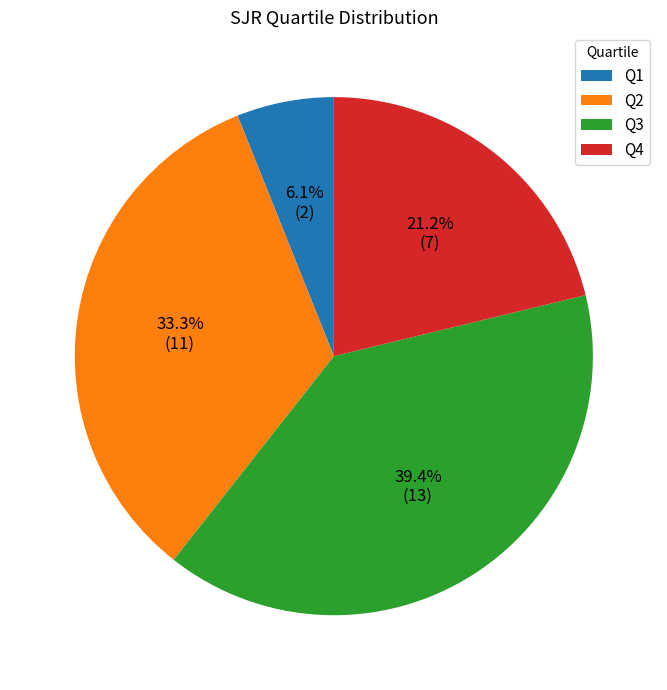

Combined, do Q2 and Q3 account for over 50%?

Yes